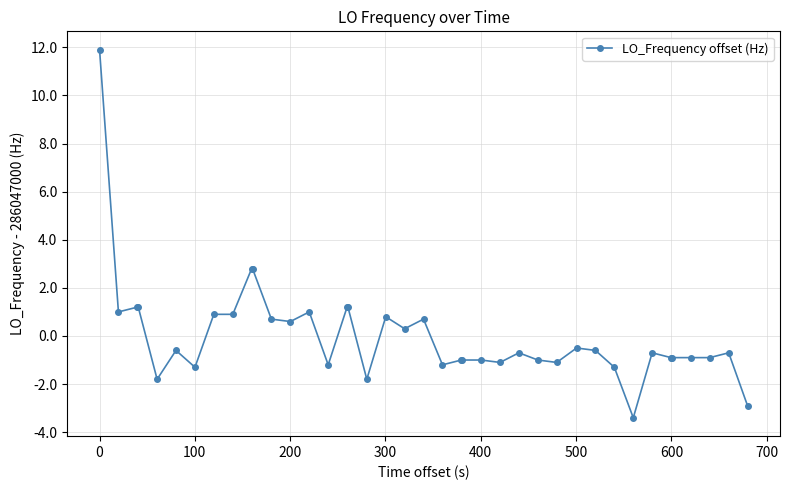

Does the chart have visible grid lines?

Yes